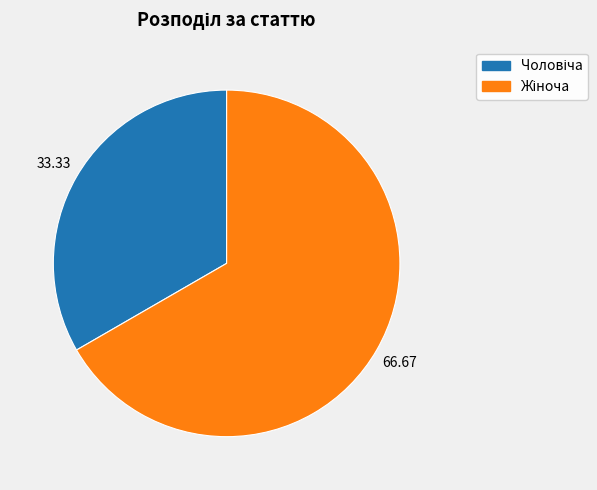

Is there any slice that represents more than half of the pie?

Yes